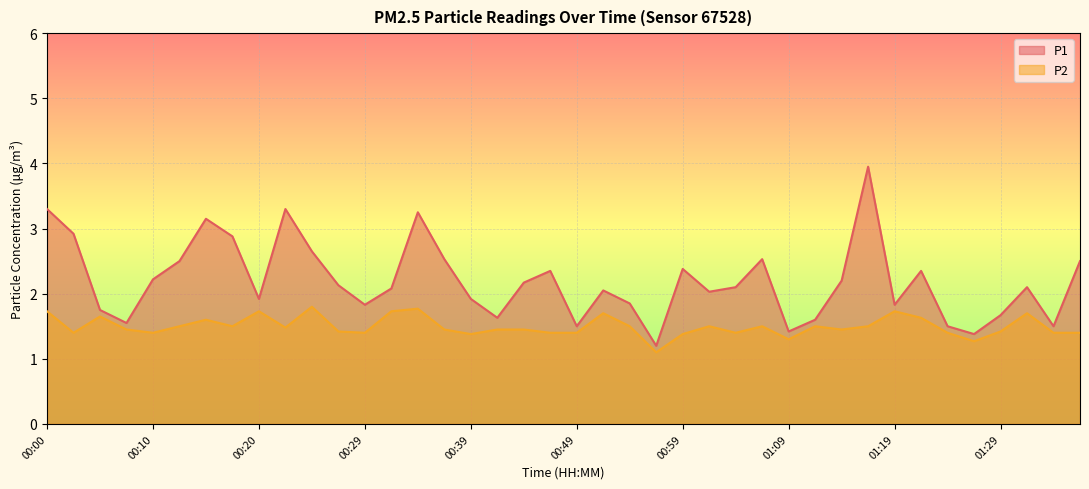

Rank the series by their average value, from lowest to highest.

P2, P1